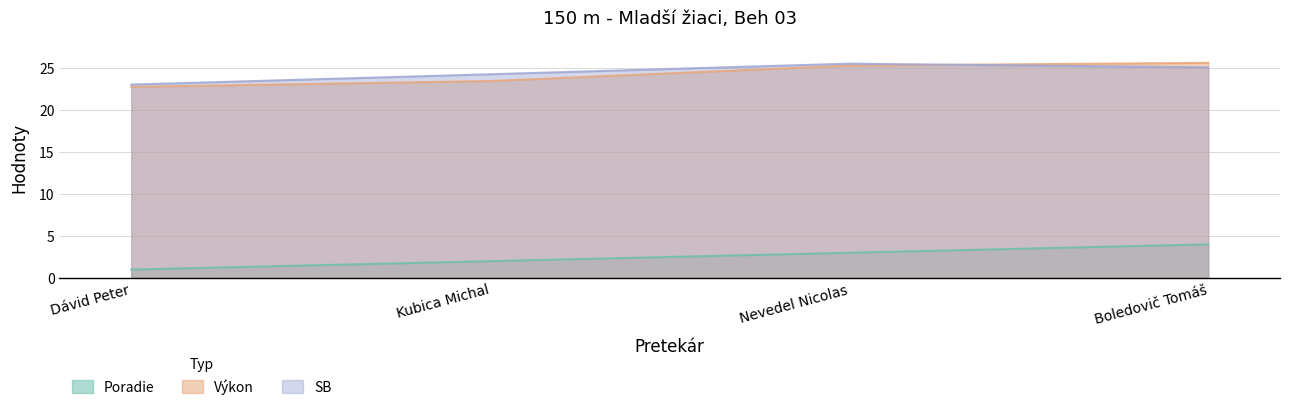

What is the difference between the Výkon values at Boledovič Tomáš and Kubica Michal?

2.2